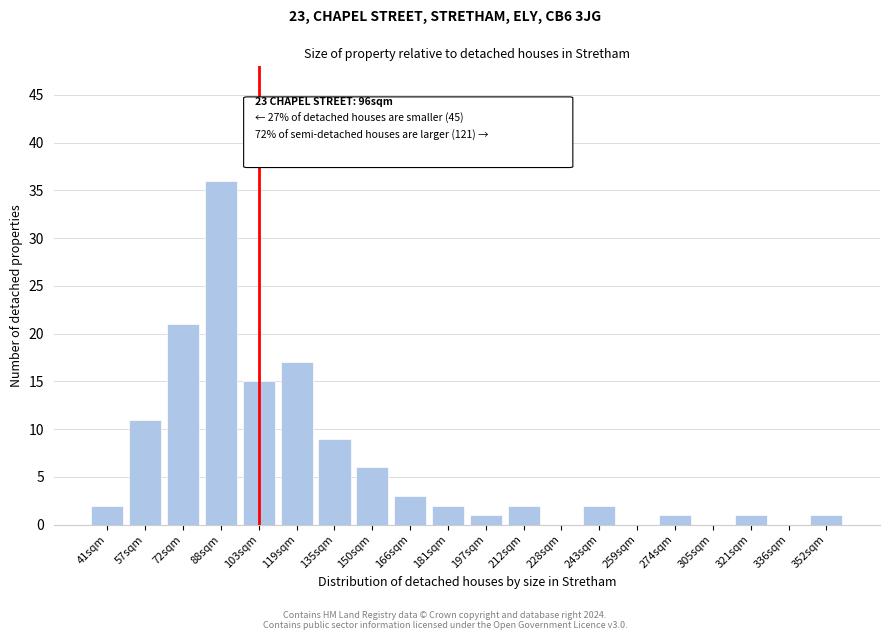

Reading left to right, transcribe all the data shown in this chart.

41sqm=2	57sqm=11	72sqm=21	88sqm=36	103sqm=15	119sqm=17	135sqm=9	150sqm=6	166sqm=3	181sqm=2	197sqm=1	212sqm=2	228sqm=0	243sqm=2	259sqm=0	274sqm=1	305sqm=0	321sqm=1	336sqm=0	352sqm=1